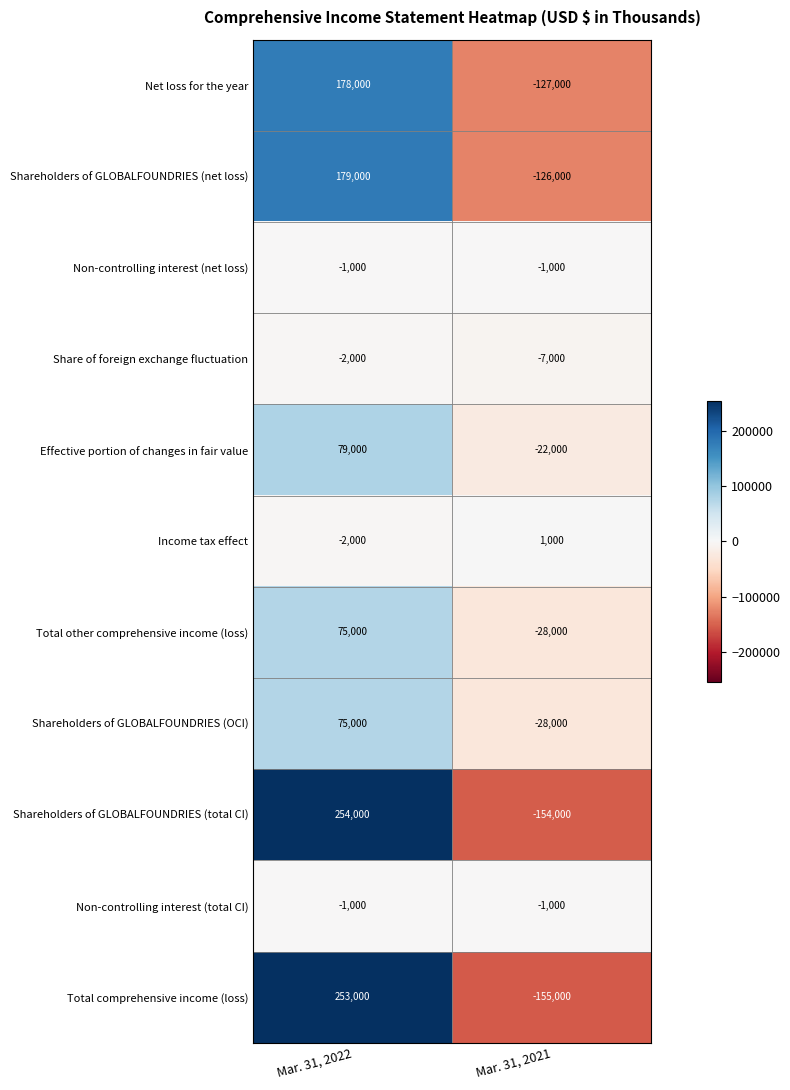

How many values in Shareholders of GLOBALFOUNDRIES (net loss) are above zero?

1